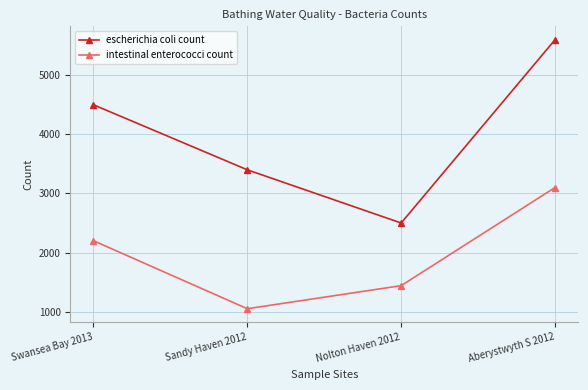

What is the difference between the maximum and minimum values in the intestinal enterococci count series?

2050